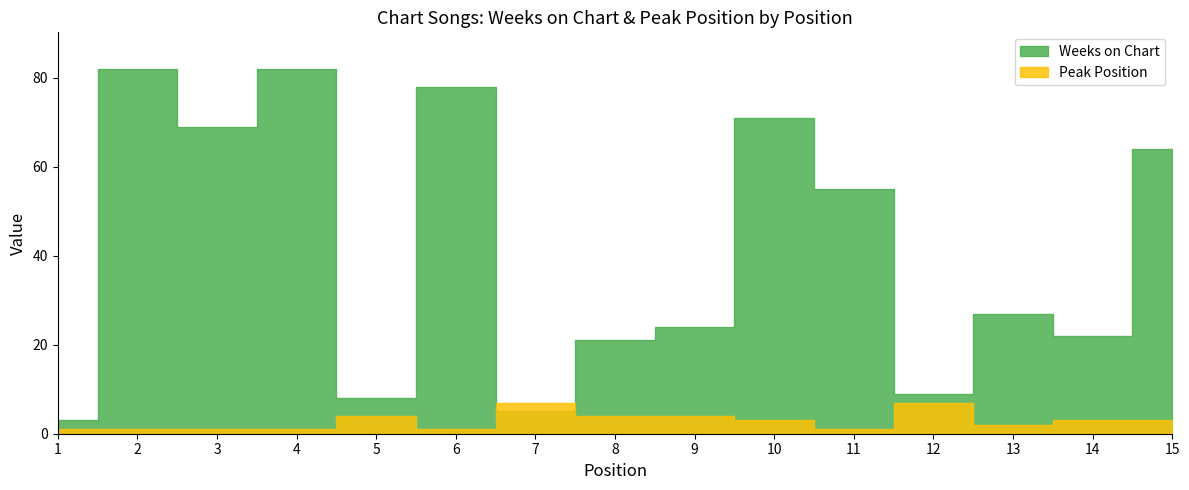

What is the greatest value displayed?

82